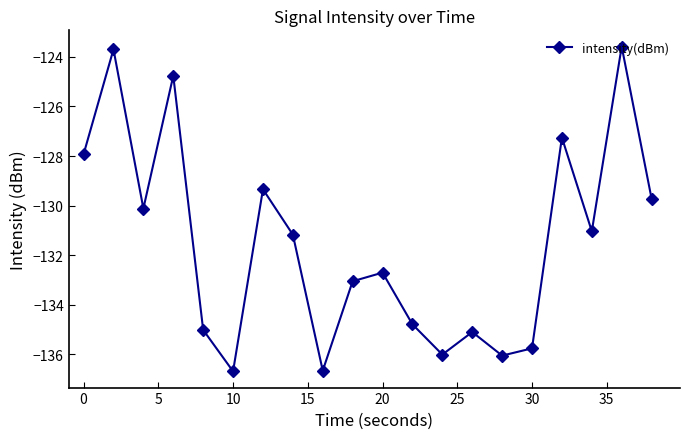

True or false: the data has more than 2 interior local peaks.

True